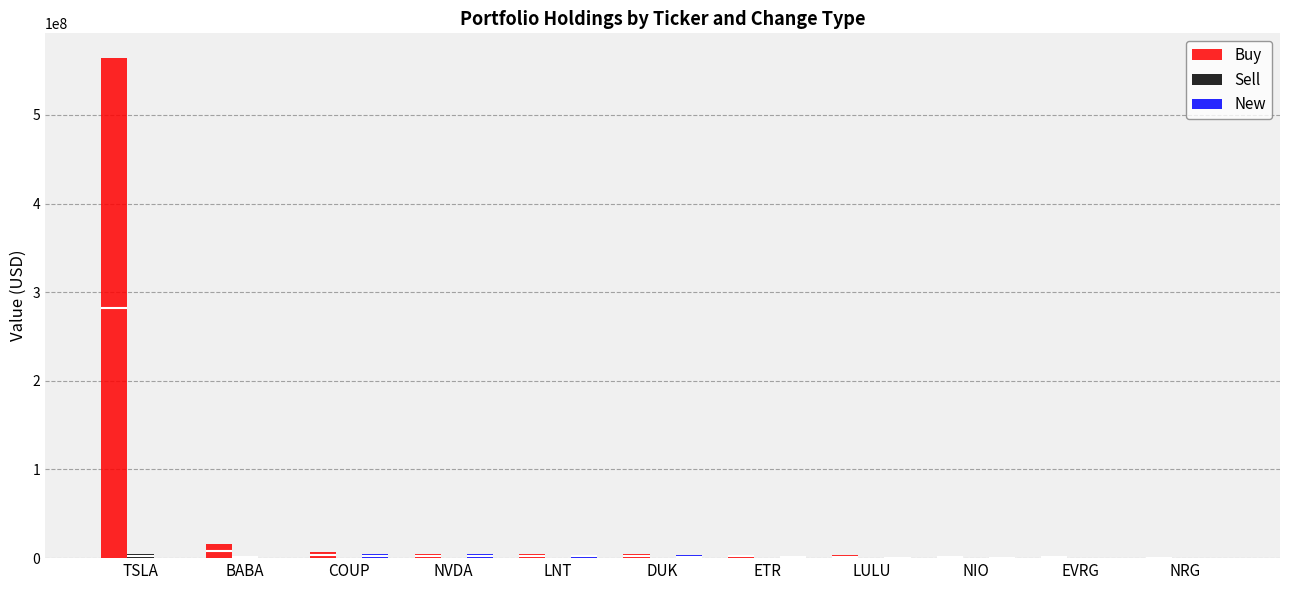

What is the sum of all Buy values?

613359000